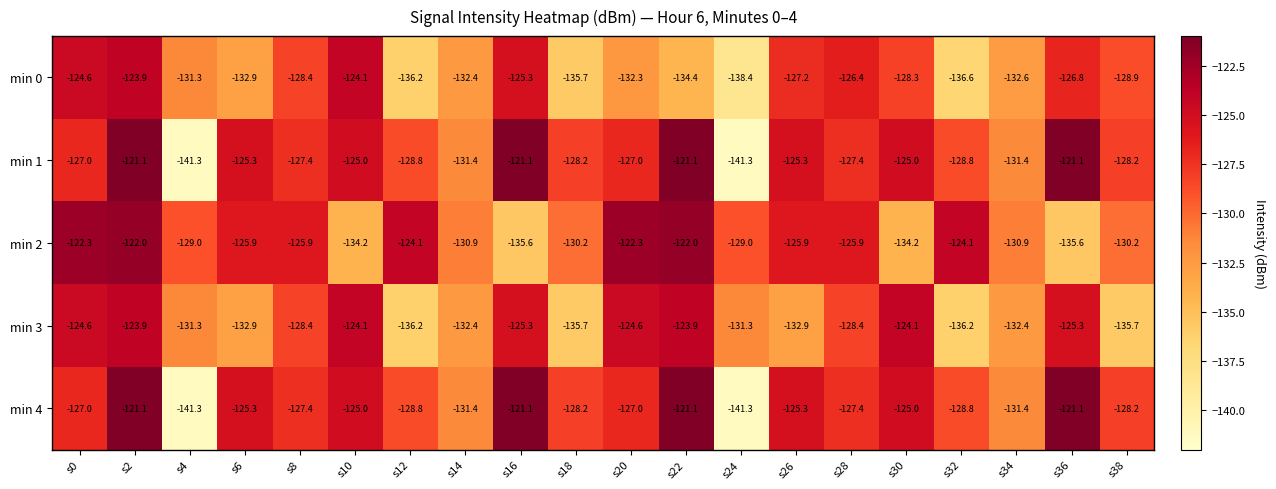

List the labels in order of min 0 value, smallest first.

s24, s32, s12, s18, s22, s6, s34, s14, s20, s4, s38, s8, s30, s26, s36, s28, s16, s0, s10, s2